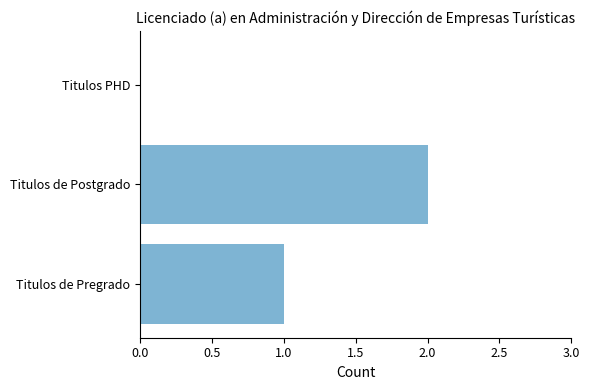

Reading bottom to top, transcribe all the data shown in this chart.

Titulos de Pregrado=1	Titulos de Postgrado=2	Titulos PHD=0